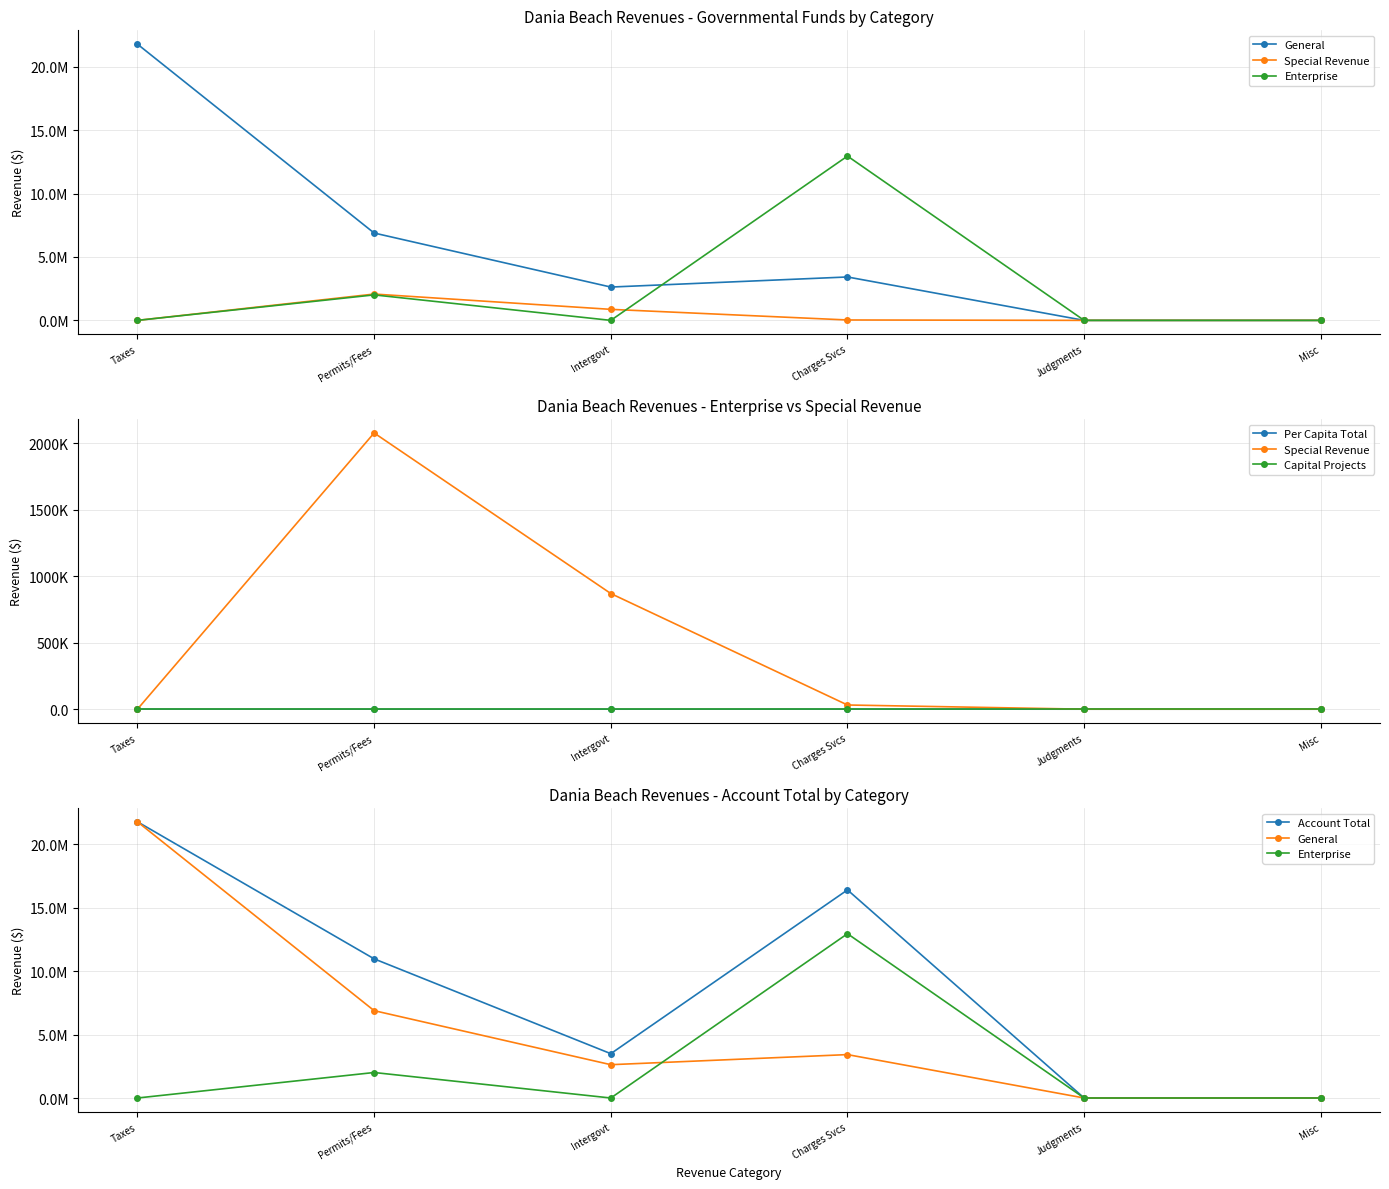

What are all the series names shown in the legend?

General, Special Revenue, Enterprise, Per Capita Total, Capital Projects, Account Total